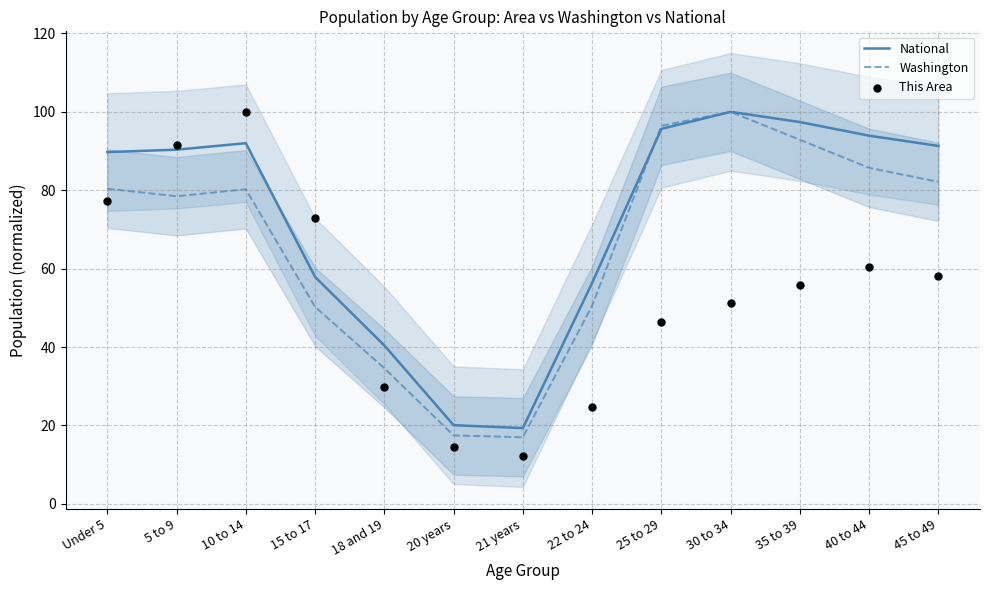

At how many categories does at least one series exceed 29?

11